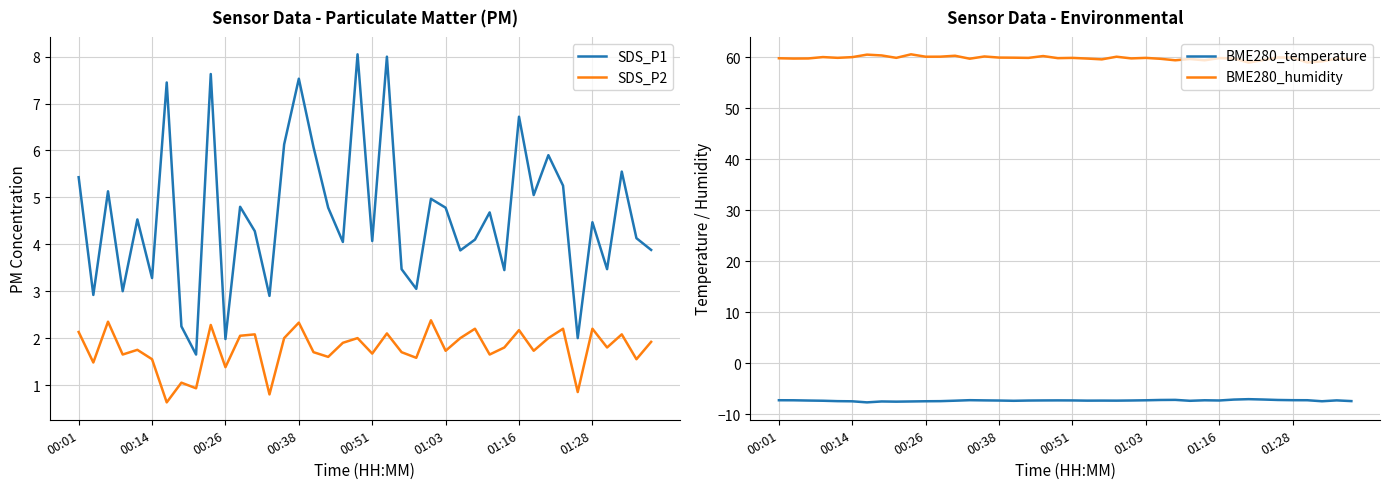

What is the difference between the maximum and second lowest values in the BME280_humidity series?

1.6